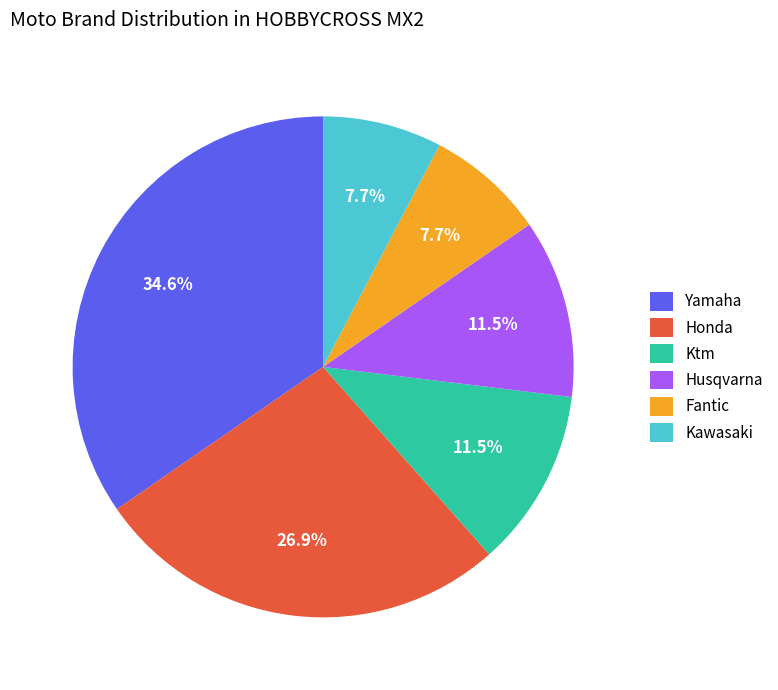

What is the largest slice in the pie chart?

Yamaha